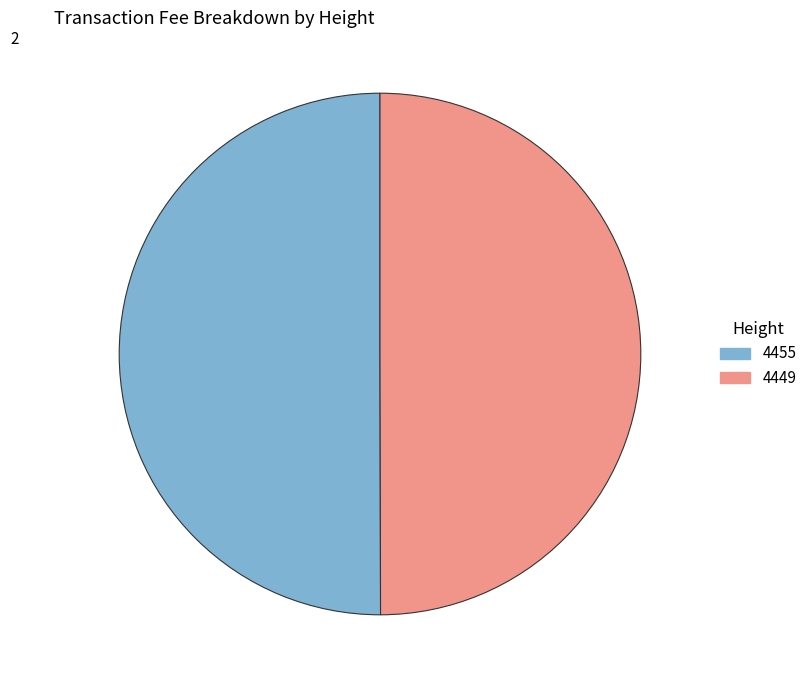

Is it true that 4449 is 50% of the pie?

True